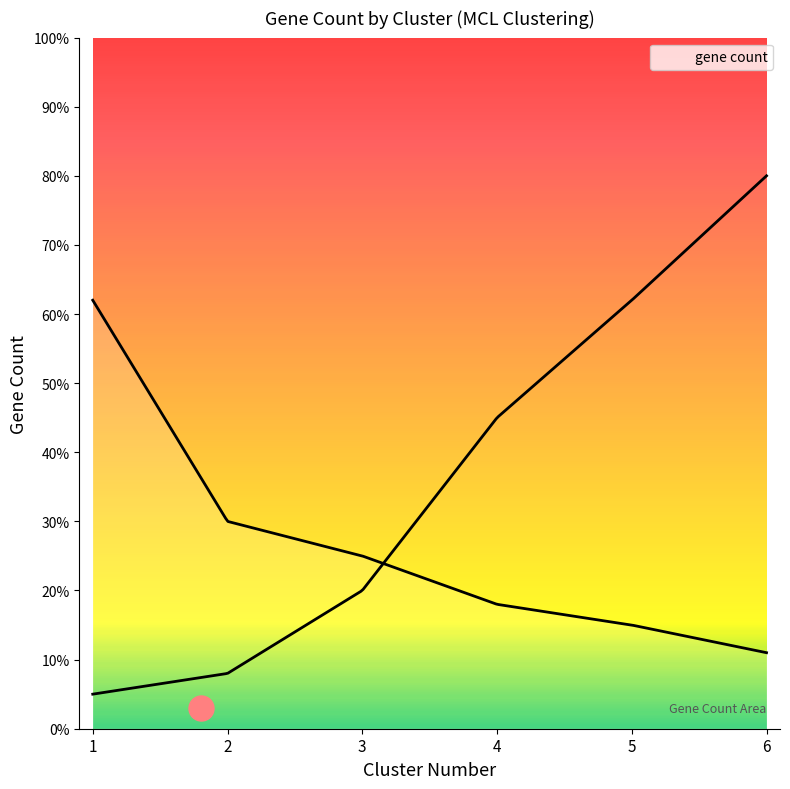

What is the value of the 6th point from the left?

11